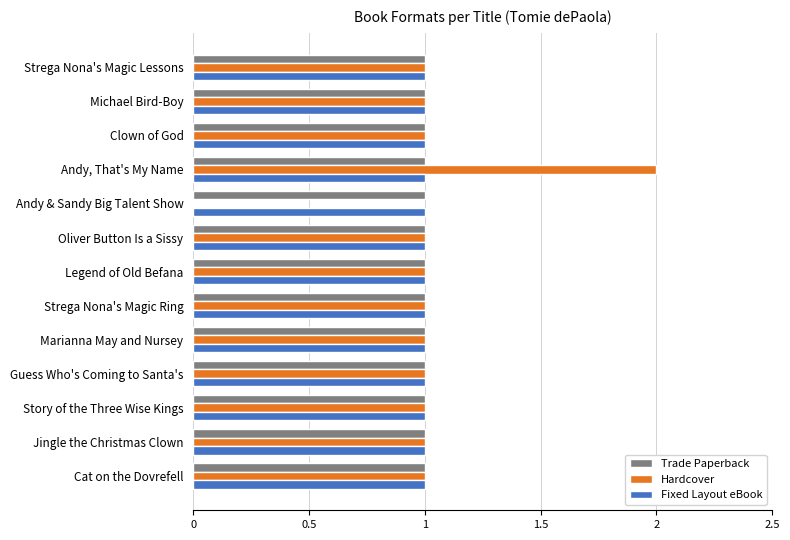

At which label does Hardcover reach its peak?

Andy, That's My Name